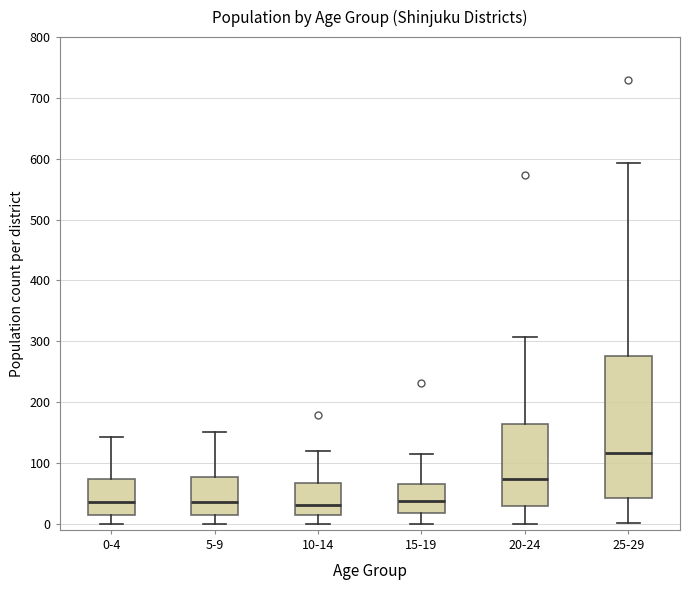

Where does the lower whisker of the box for 5-9 end on the y-axis? The values are not printed on the chart, so give them approximately, as read against the axis.

0